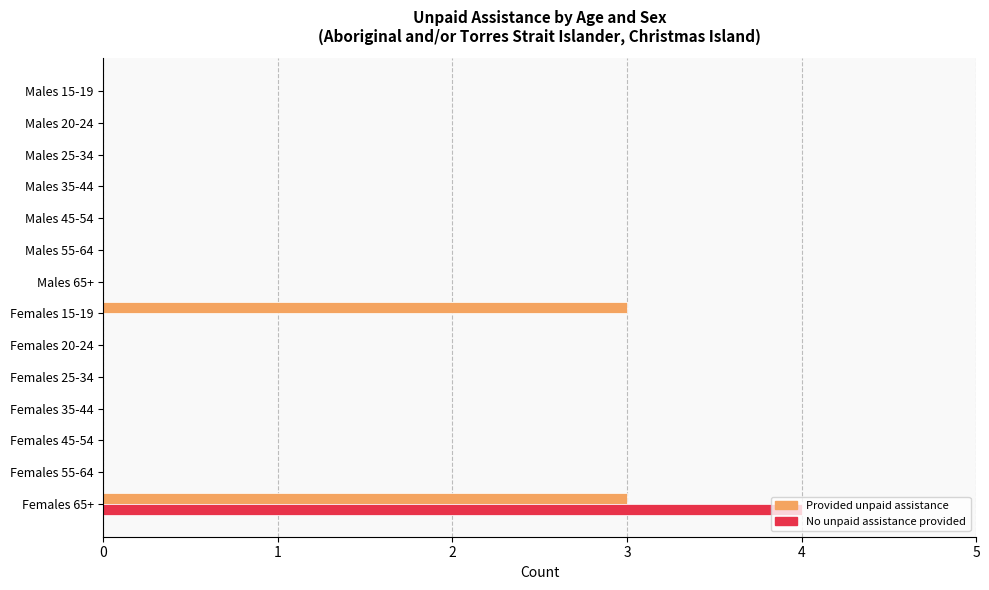

What is the sum of all No unpaid assistance provided values?

4